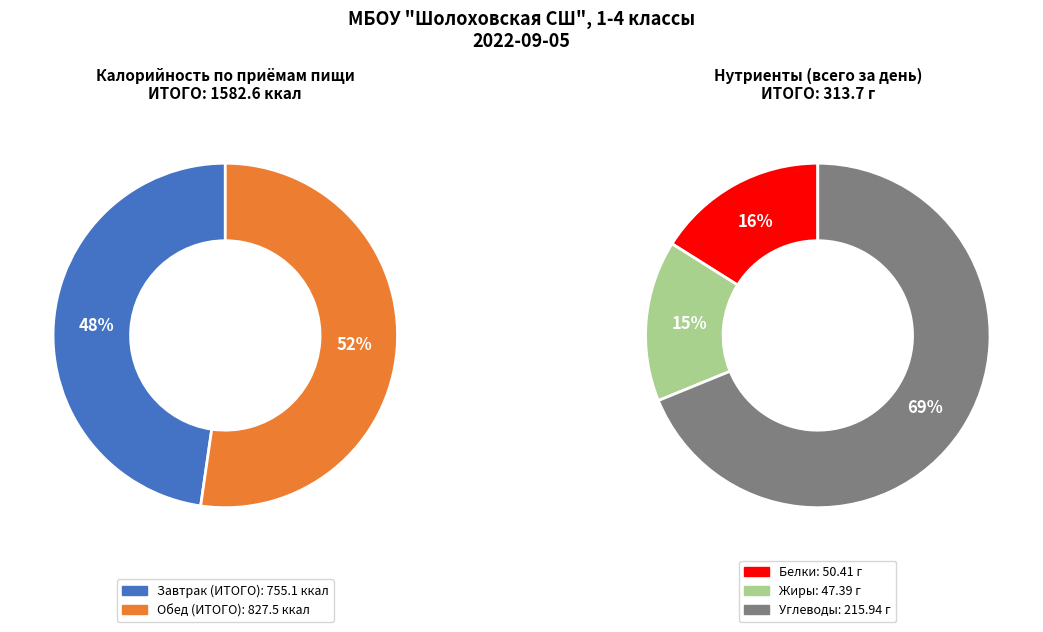

What is the change in value from Завтрак (ИТОГО) to Обед (ИТОГО)?

+72.3